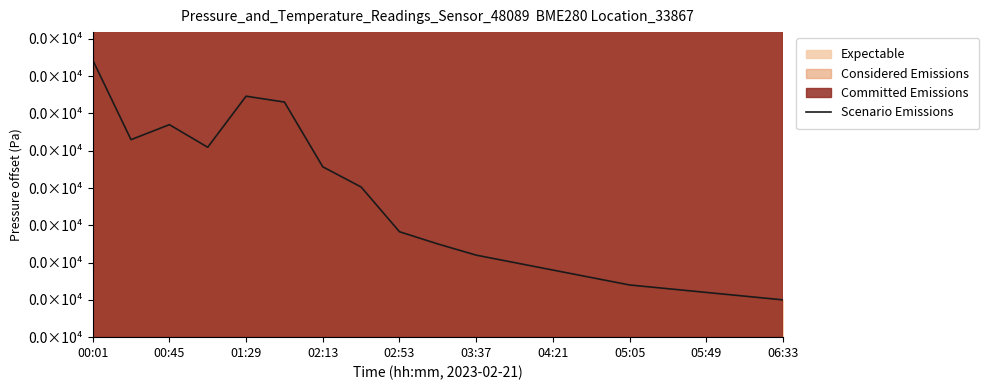

Reading left to right, transcribe all the data shown in this chart.

74.4	53.0	57.0	50.9	64.6	63.1	45.7	40.3	28.3	25.0	22.0	20.0	18.0	16.0	14.0	13.0	12.0	11.0	10.0